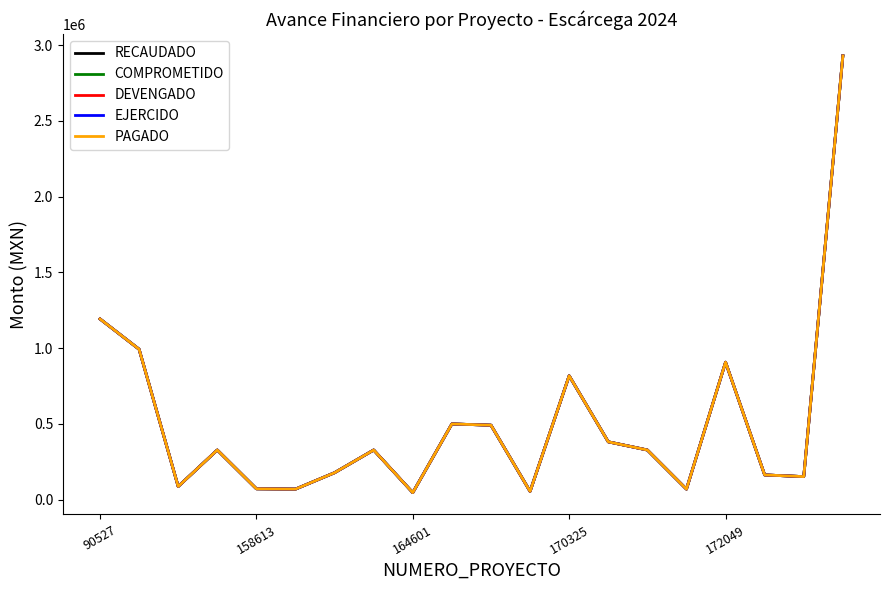

At which category is the sum across all series the highest?

19